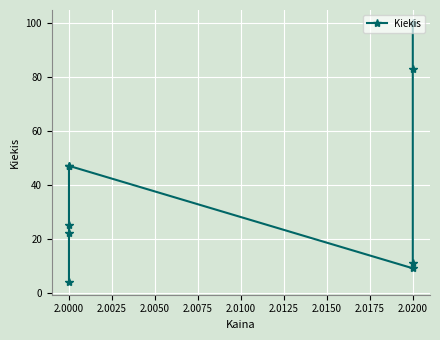

Count the number of values greater than 25.

4